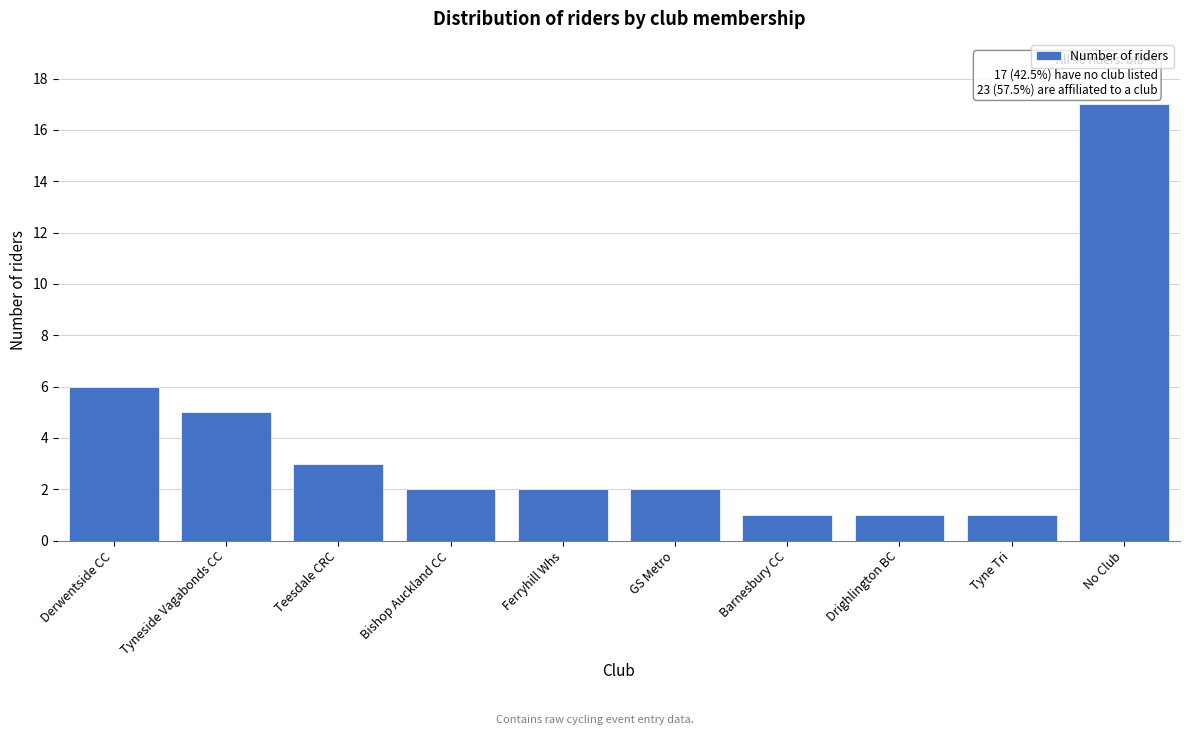

Reading right to left, extract all data points from this chart.

17	1	1	1	2	2	2	3	5	6